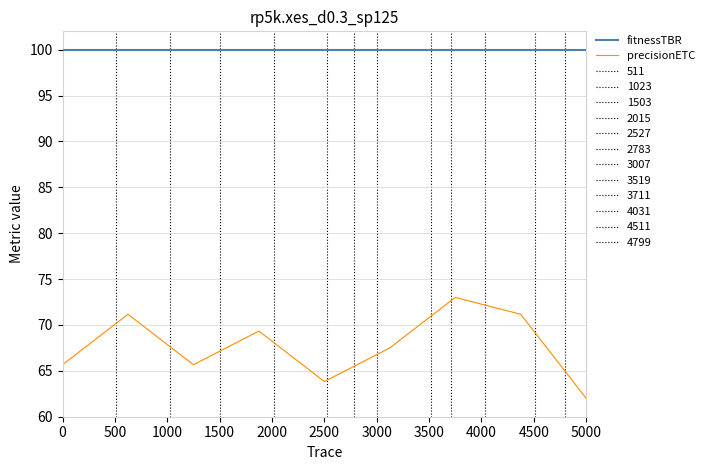

What is the difference between the maximum and second lowest values in the precisionETC series?

9.2